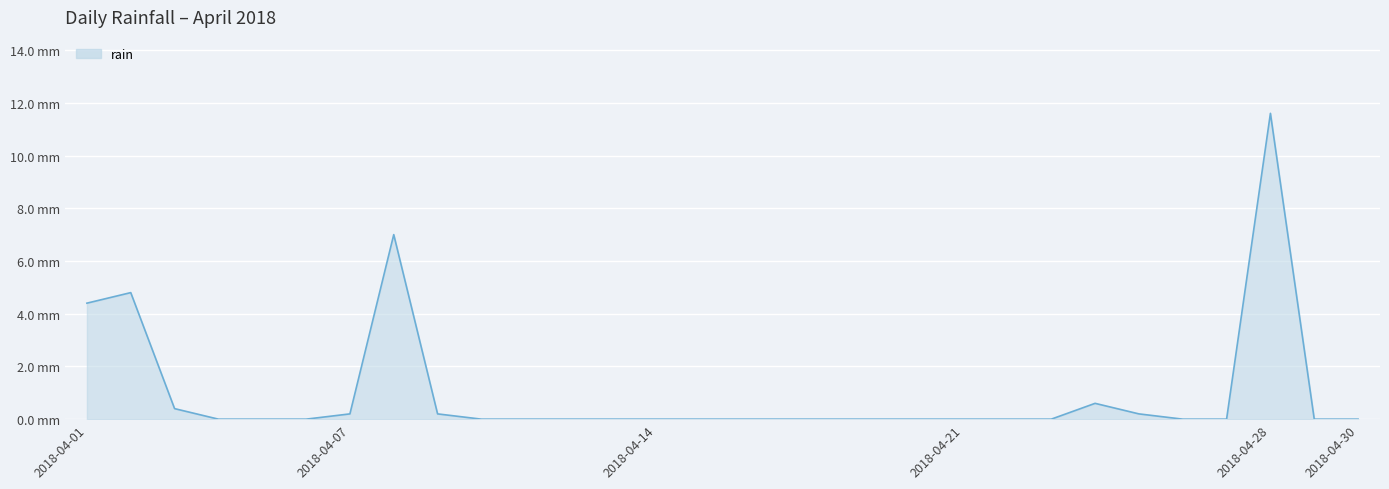

What is the average value?

1.0